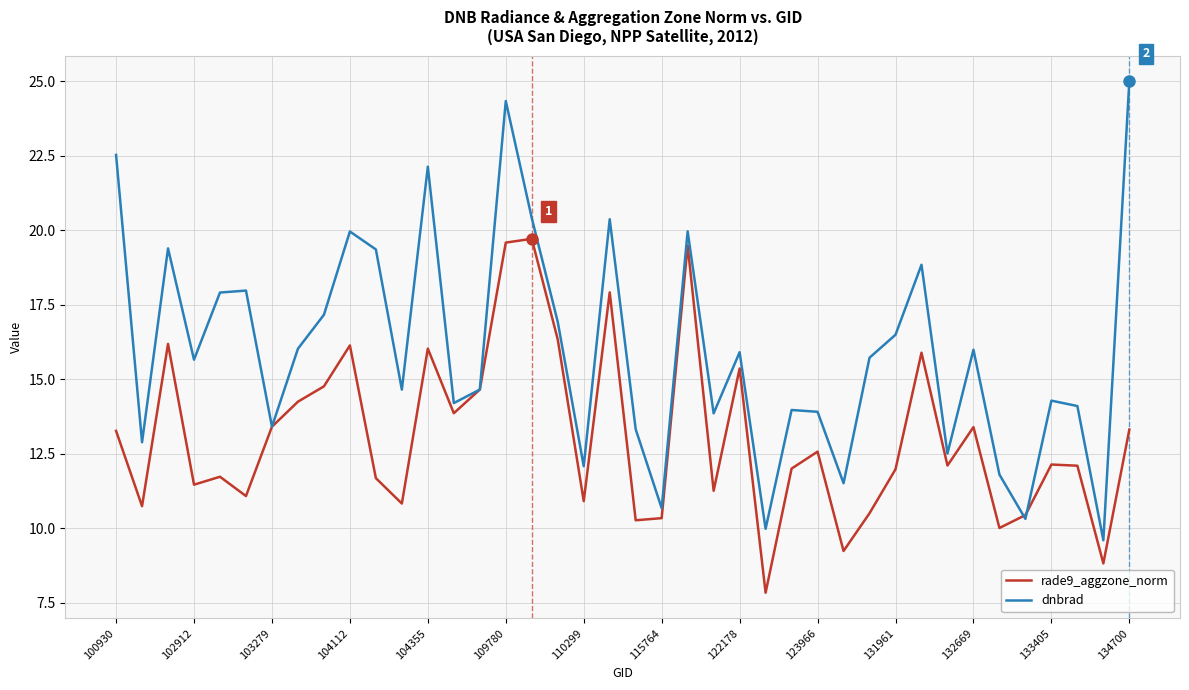

What is the minimum value for dnbrad?

9.6